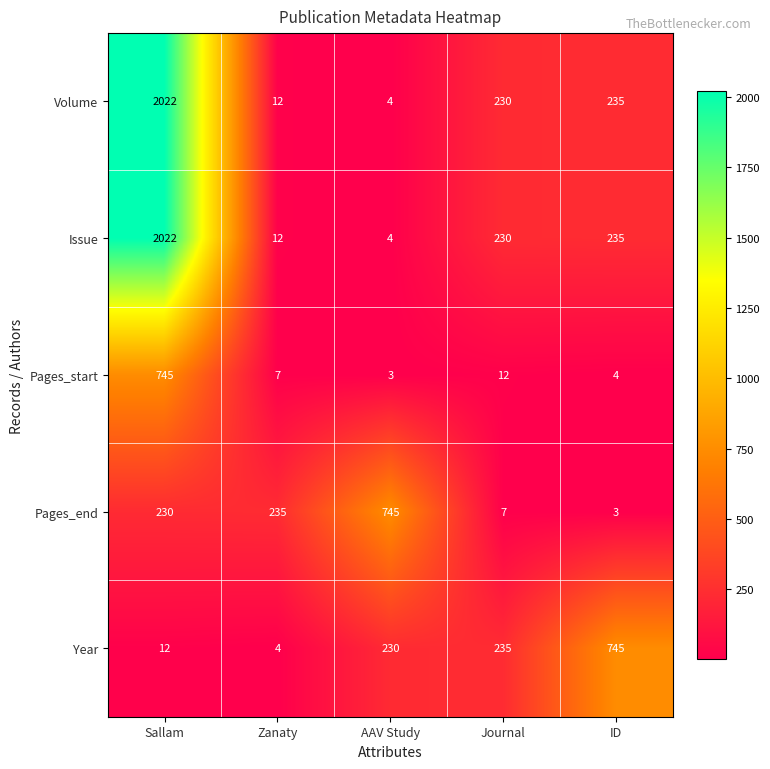

Where does the Volume series first go above 230?

Sallam